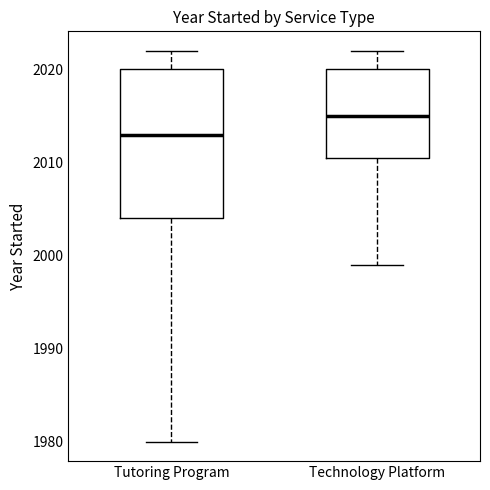

Reading left to right, read every box against the y-axis: the position of its median line, the range the box covers, and the ends of its whiskers. The values are not printed on the chart, so give them approximately, as read against the axis.

Tutoring Program: median 2013, box 2004 to 2020, whiskers 1980 to 2022
Technology Platform: median 2015, box 2011 to 2020, whiskers 1999 to 2022